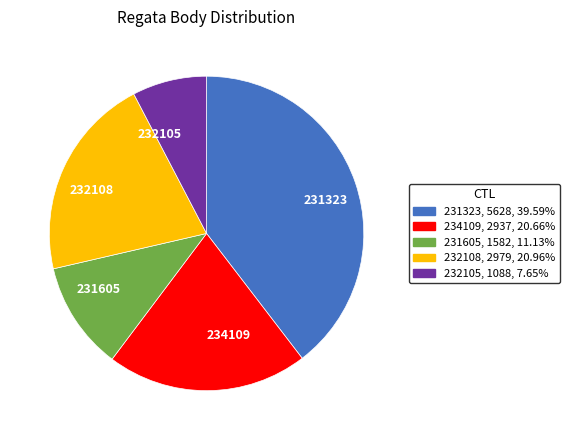

Count the number of slices in the pie.

5